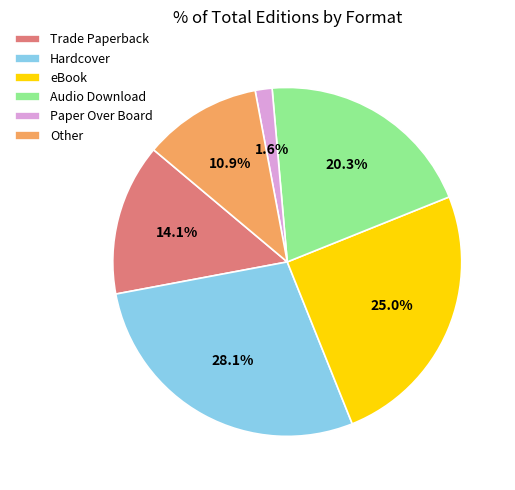

What portion of the pie excludes Other?

89.1%